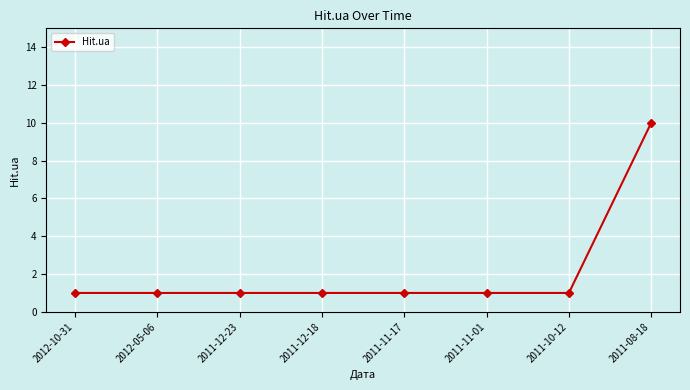

Read the value at 2011-10-12.

1